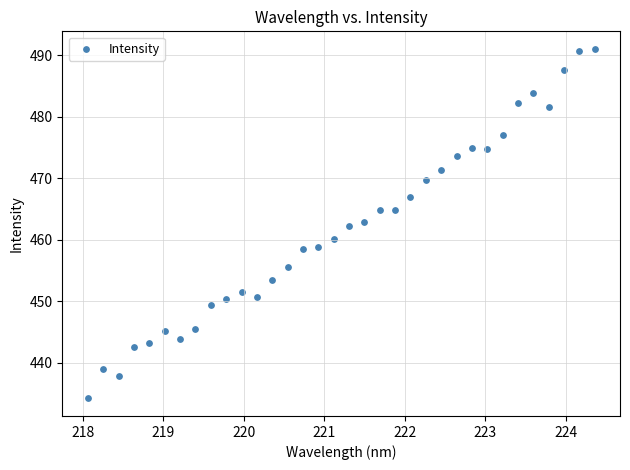

What is the range of X values (max minus min)?

6.3